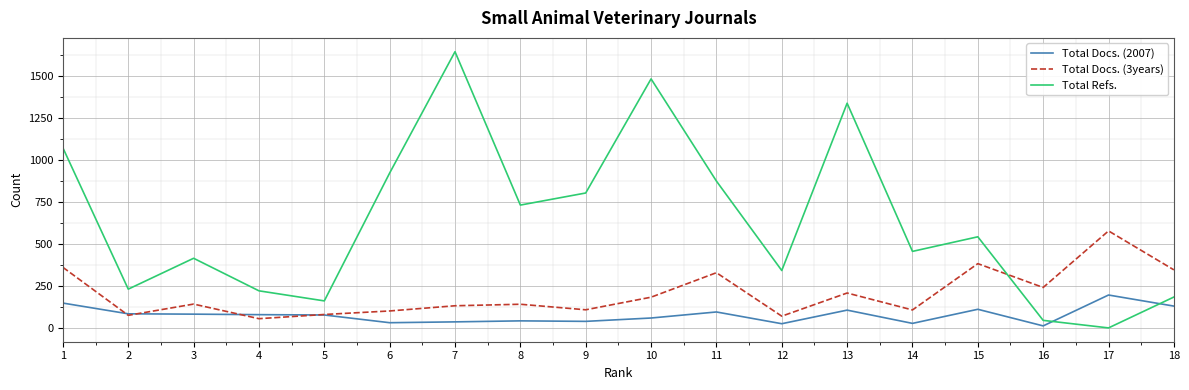

Is it true that Total Refs. equals 1339 at 13?

True